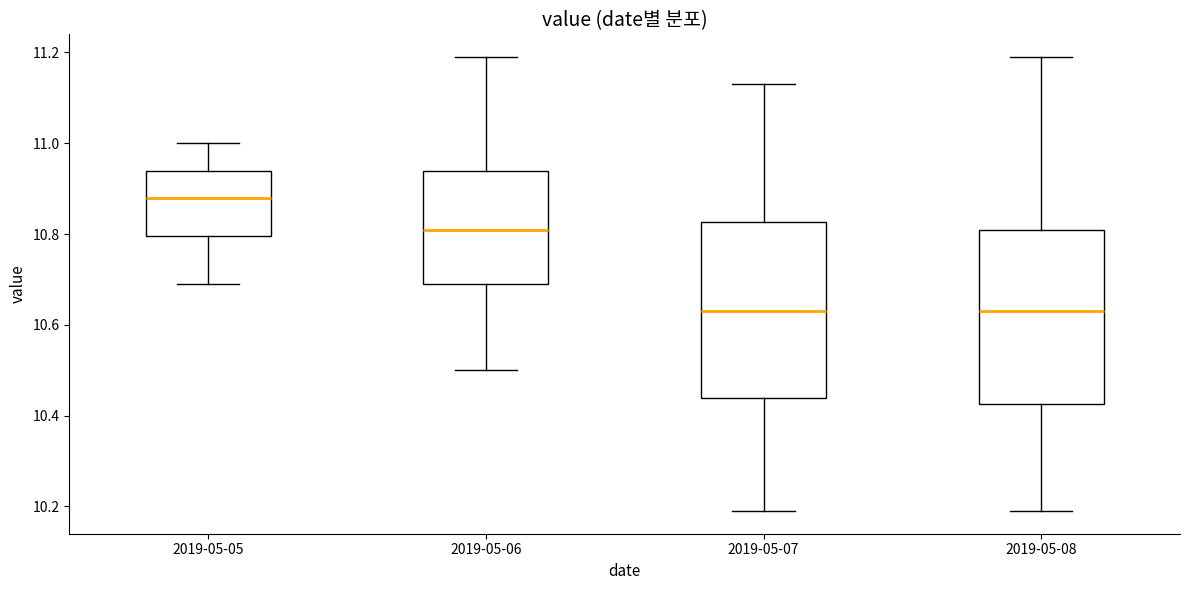

Reading left to right, read every box against the y-axis: the position of its median line, the range the box covers, and the ends of its whiskers. The values are not printed on the chart, so give them approximately, as read against the axis.

2019-05-05: median 10.88, box 10.80 to 10.94, whiskers 10.70 to 11.00
2019-05-06: median 10.82, box 10.70 to 10.94, whiskers 10.50 to 11.20
2019-05-07: median 10.64, box 10.44 to 10.82, whiskers 10.20 to 11.14
2019-05-08: median 10.64, box 10.42 to 10.82, whiskers 10.20 to 11.20